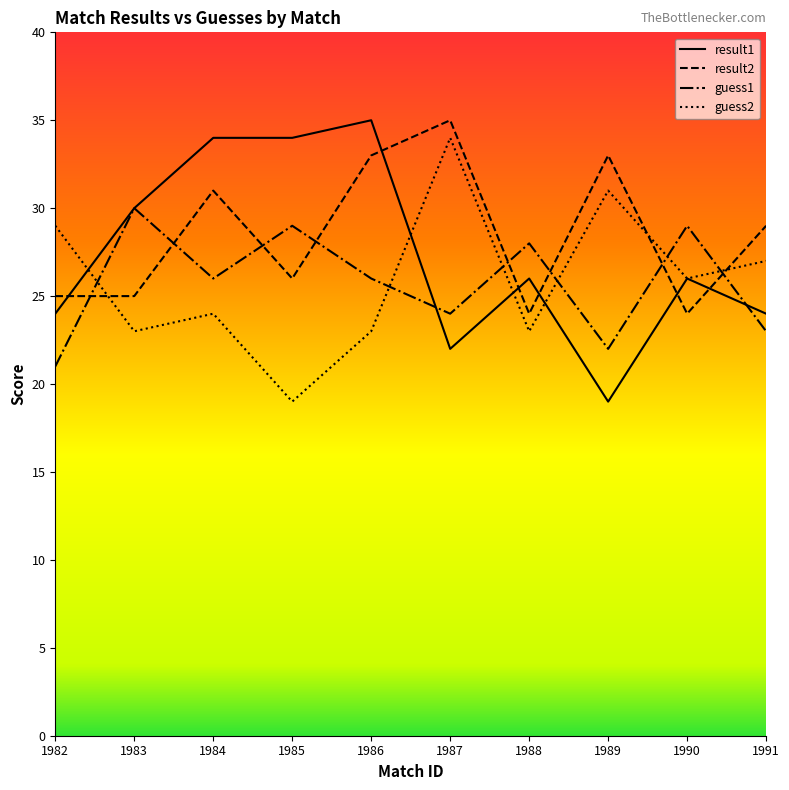

True or false: result1 and result2 intersect in this chart.

True